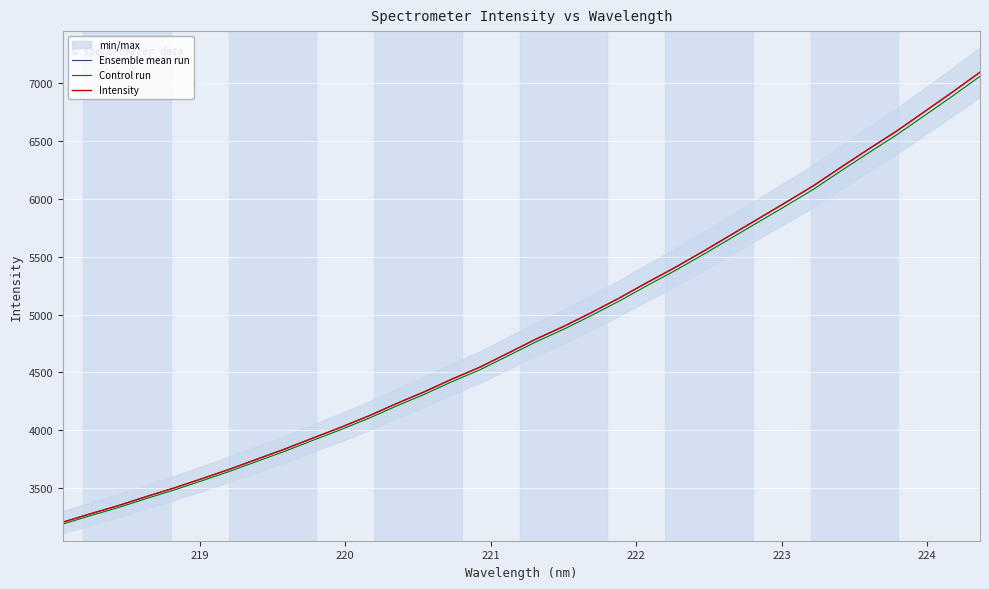

Which series has the largest total across all categories?

Ensemble mean run